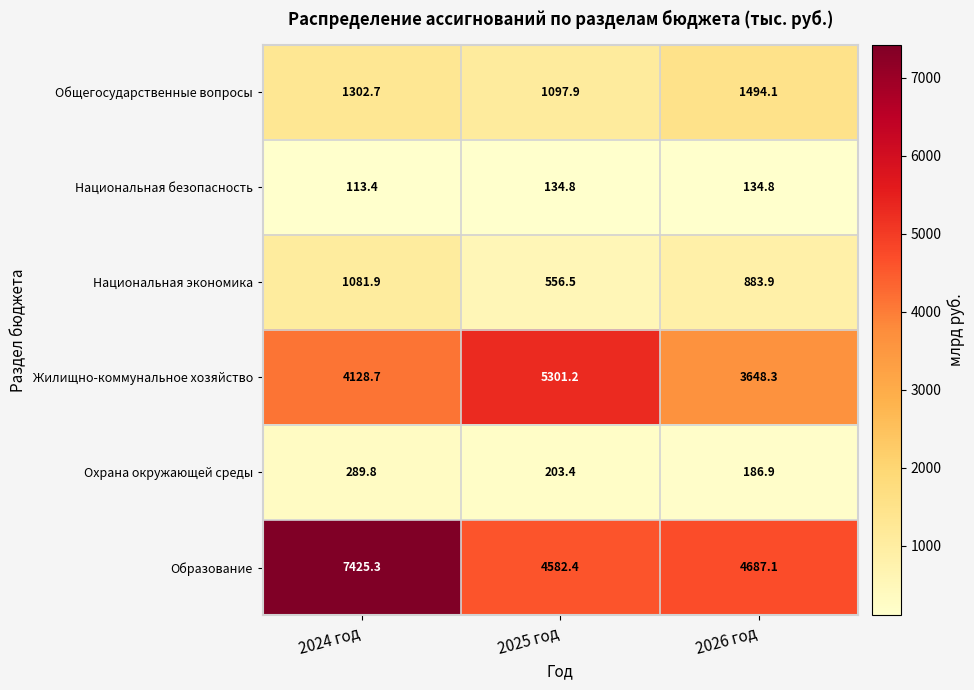

Is it true that Охрана окружающей среды equals 96.5 at 2025 год?

False